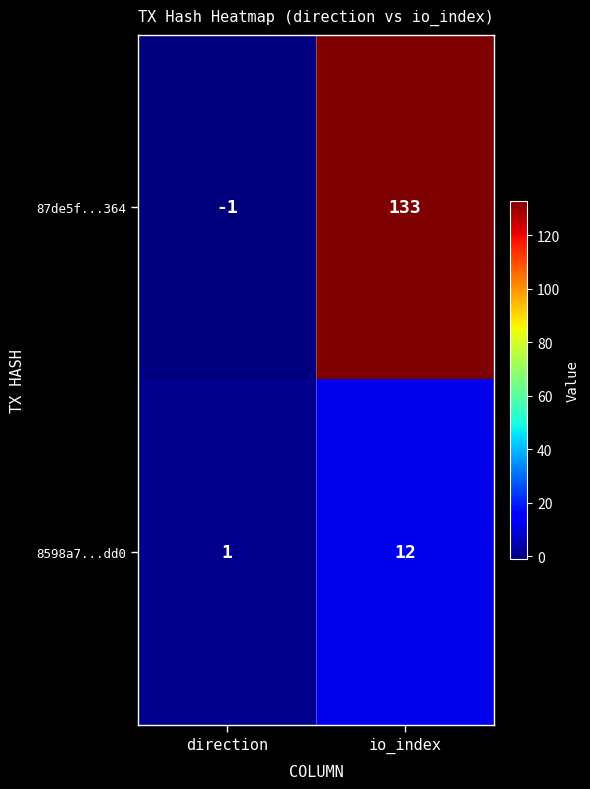

Which series has the largest range (max minus min)?

87de5f...364